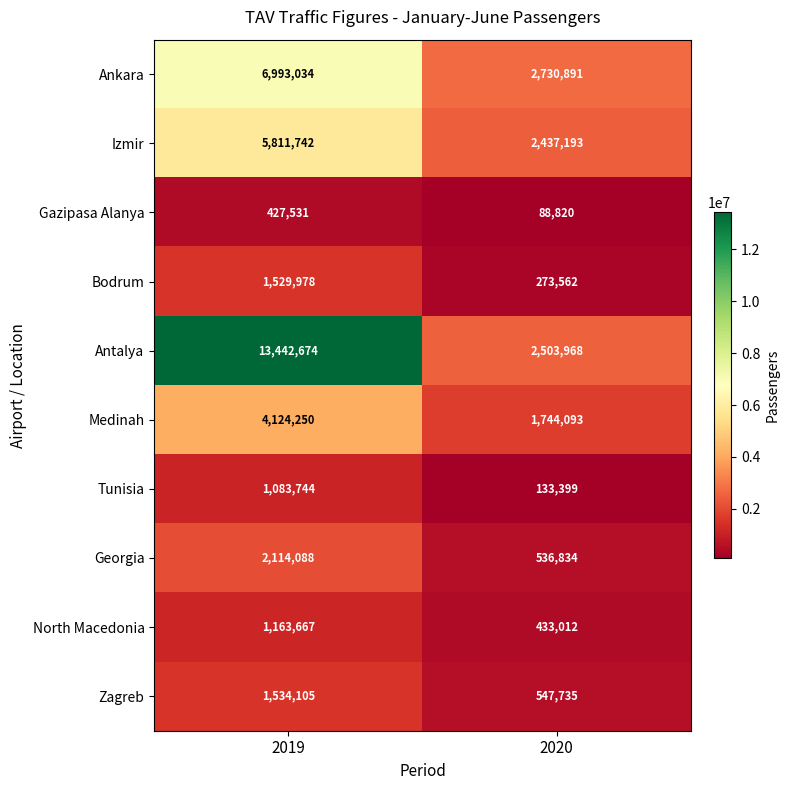

At 2020, list the series in order from largest to smallest.

Ankara, Antalya, Izmir, Medinah, Zagreb, Georgia, North Macedonia, Bodrum, Tunisia, Gazipasa Alanya